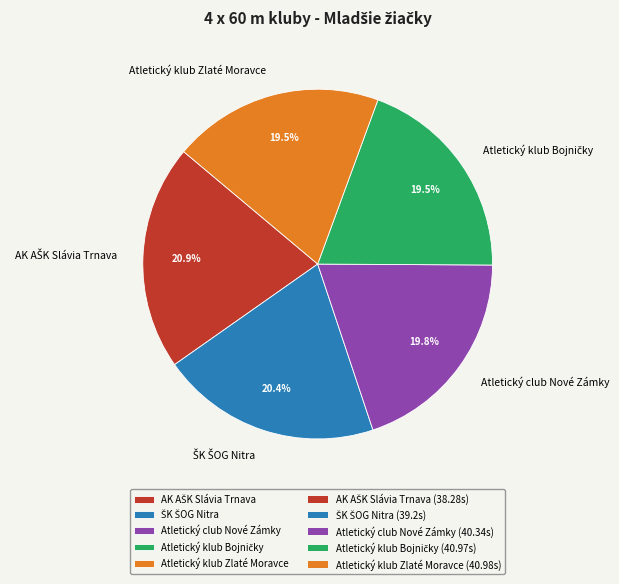

Is there any slice that represents more than half of the pie?

No